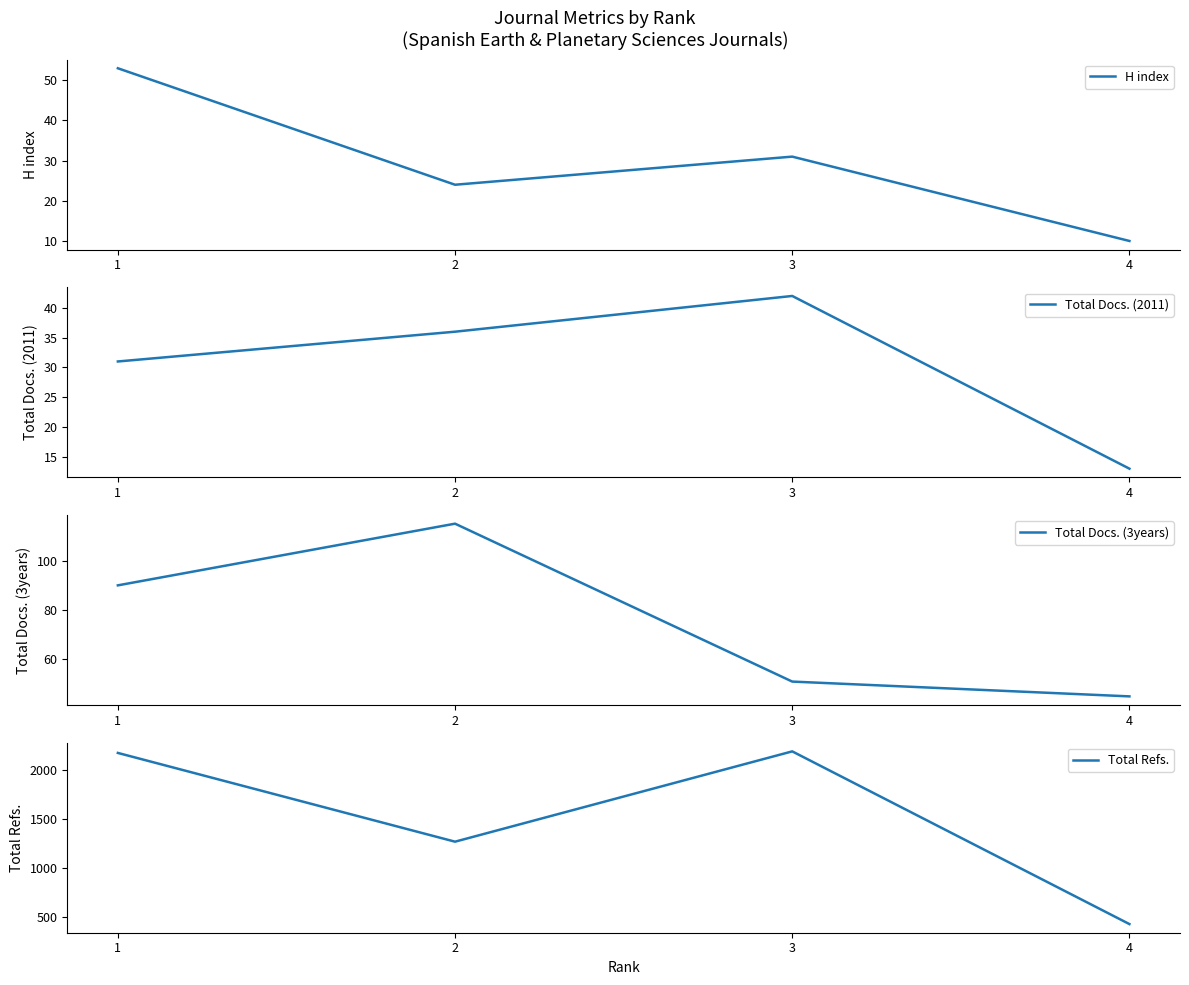

Is this an area chart (filled region under the line)?

No